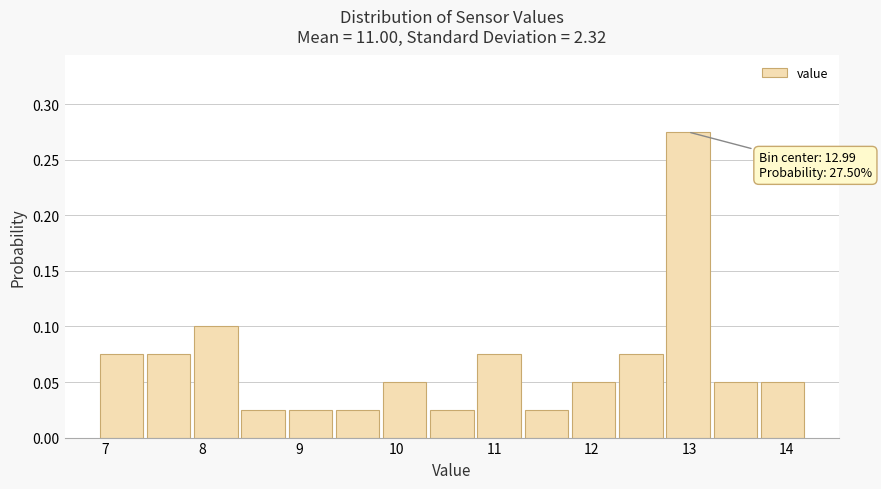

Which range on the x-axis has the tallest bar?

12.7 to 13.2